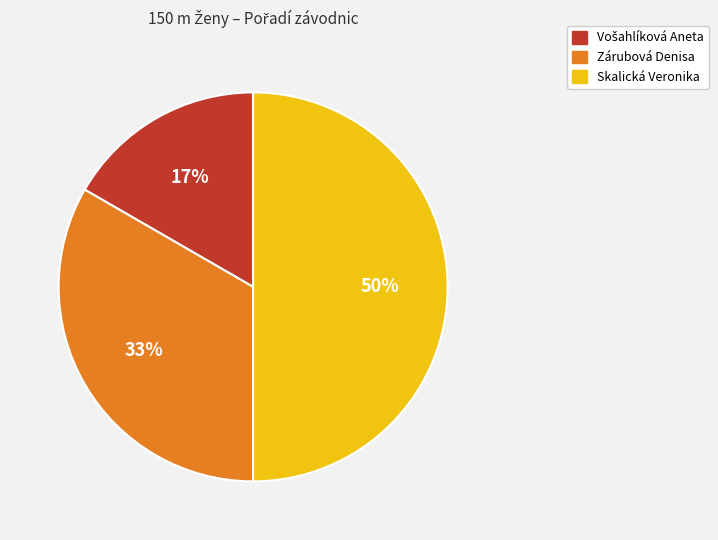

Is Zárubová Denisa the majority of the pie?

No